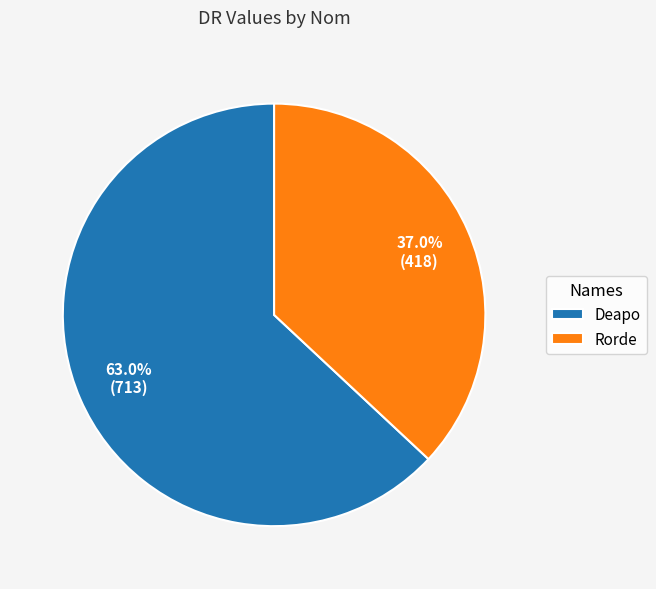

To the nearest percent, what is the combined percentage of Deapo and Rorde?

100%